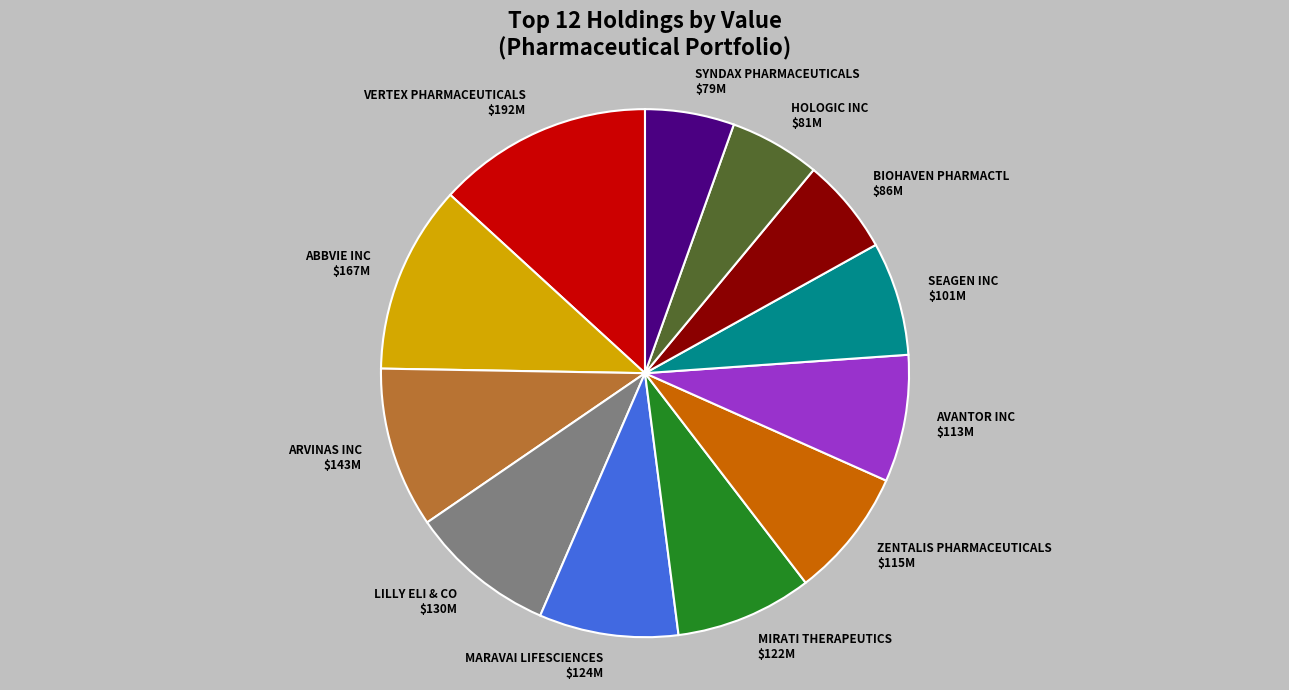

How many segments does this pie chart have?

12